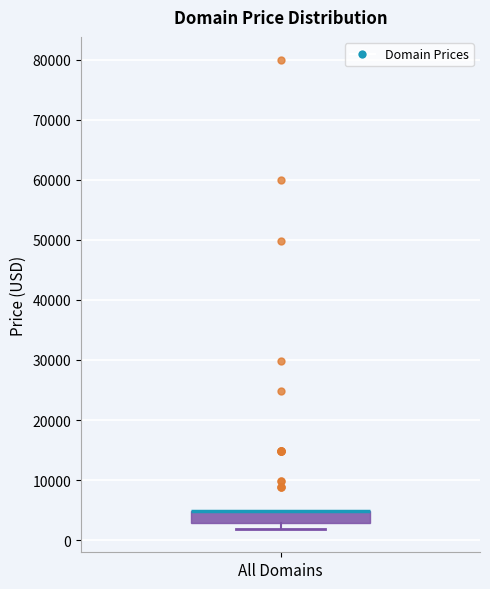

Where is the lower edge of the box for All Domains on the y-axis? The values are not printed on the chart, so give them approximately, as read against the axis.

3000